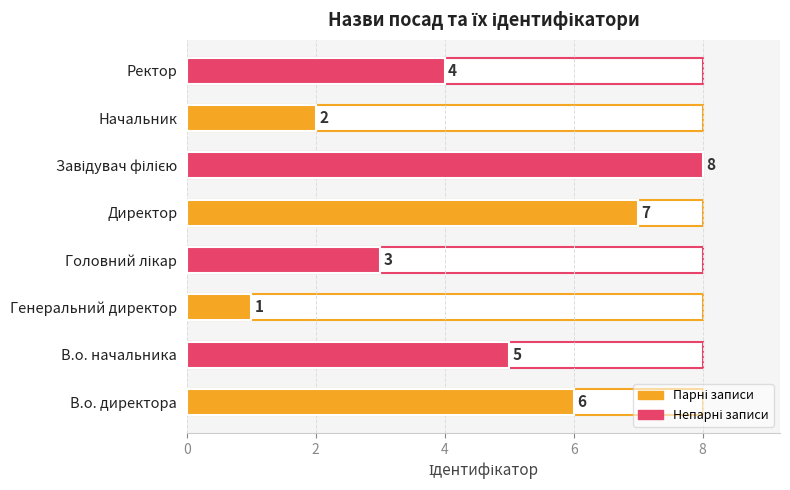

Reading right to left, what are all the values shown in this chart?

4	2	8	7	3	1	5	6